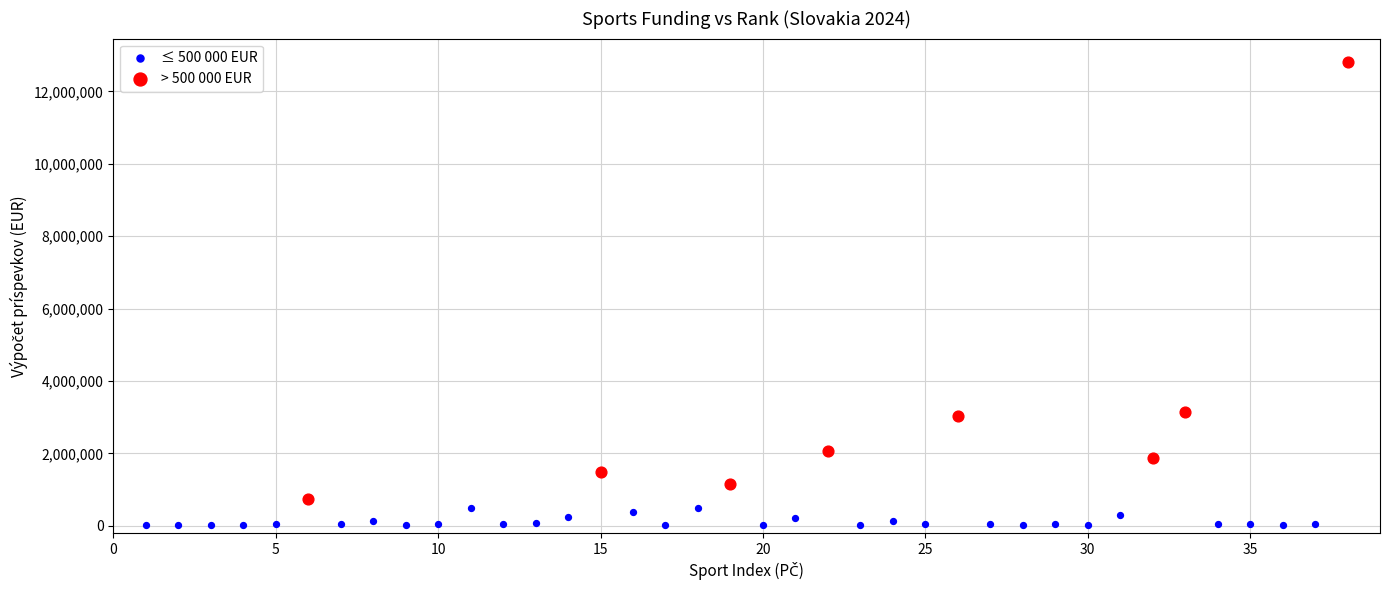

Which series has the widest spread of Y values?

> 500 000 EUR